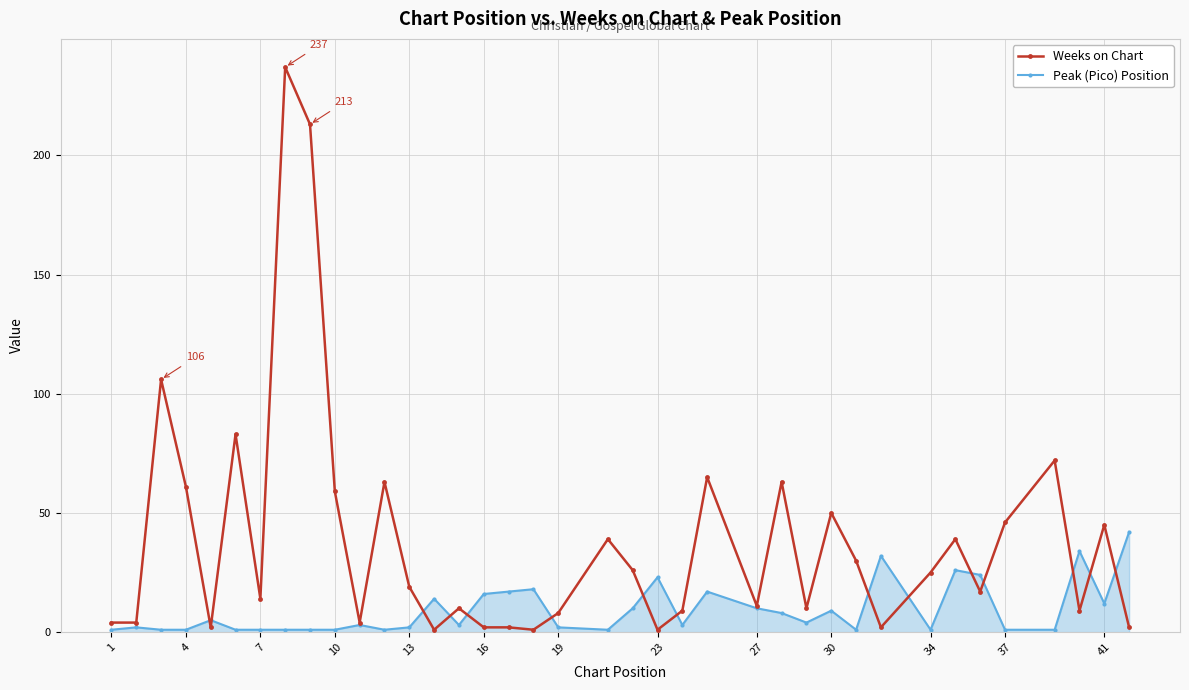

What is the maximum value for Peak (Pico) Position?

42